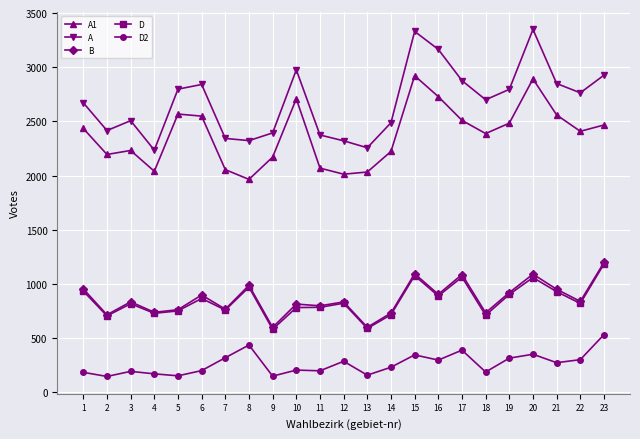

True or false: B and A1 cross at least once.

False